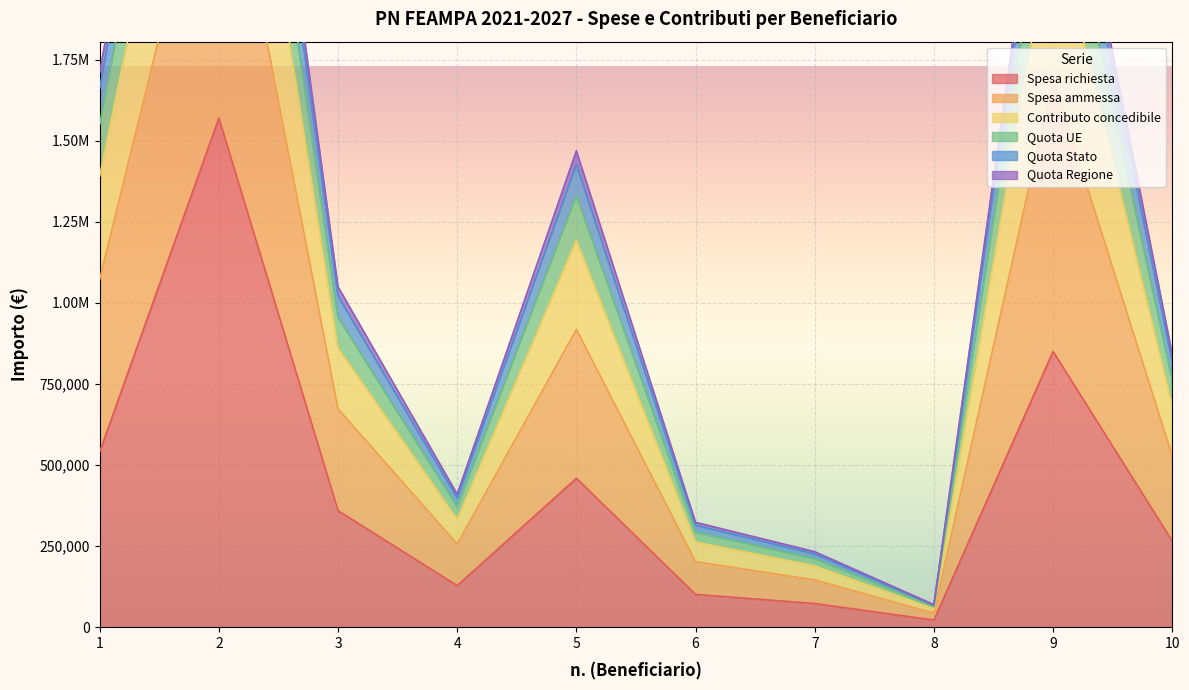

What is the spread (max minus min) of values at 1?

1169327.6